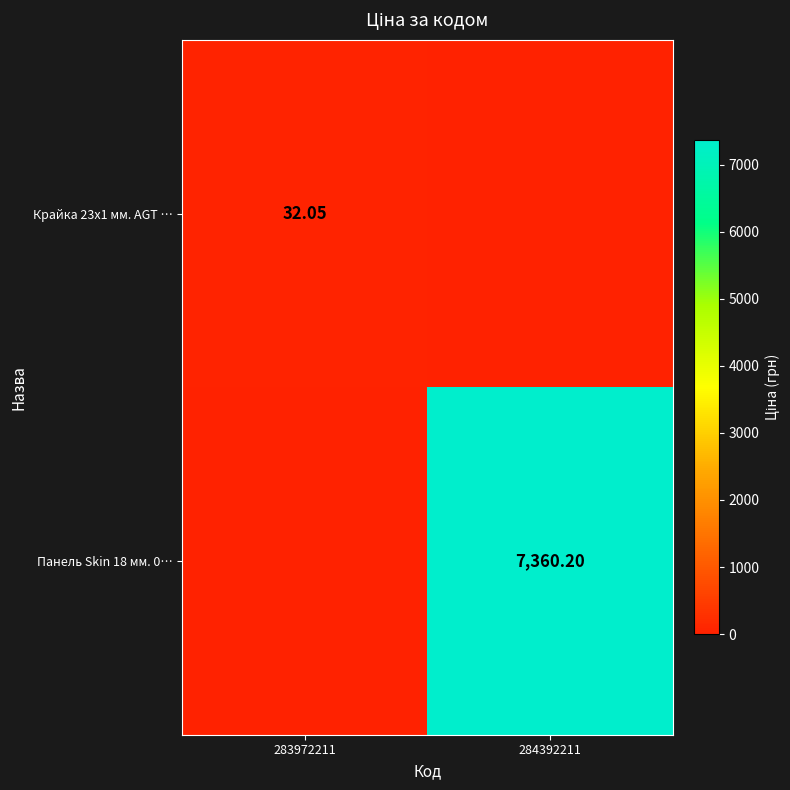

Read the Панель Skin 18 мм. 0… value at 284392211.

7360.2